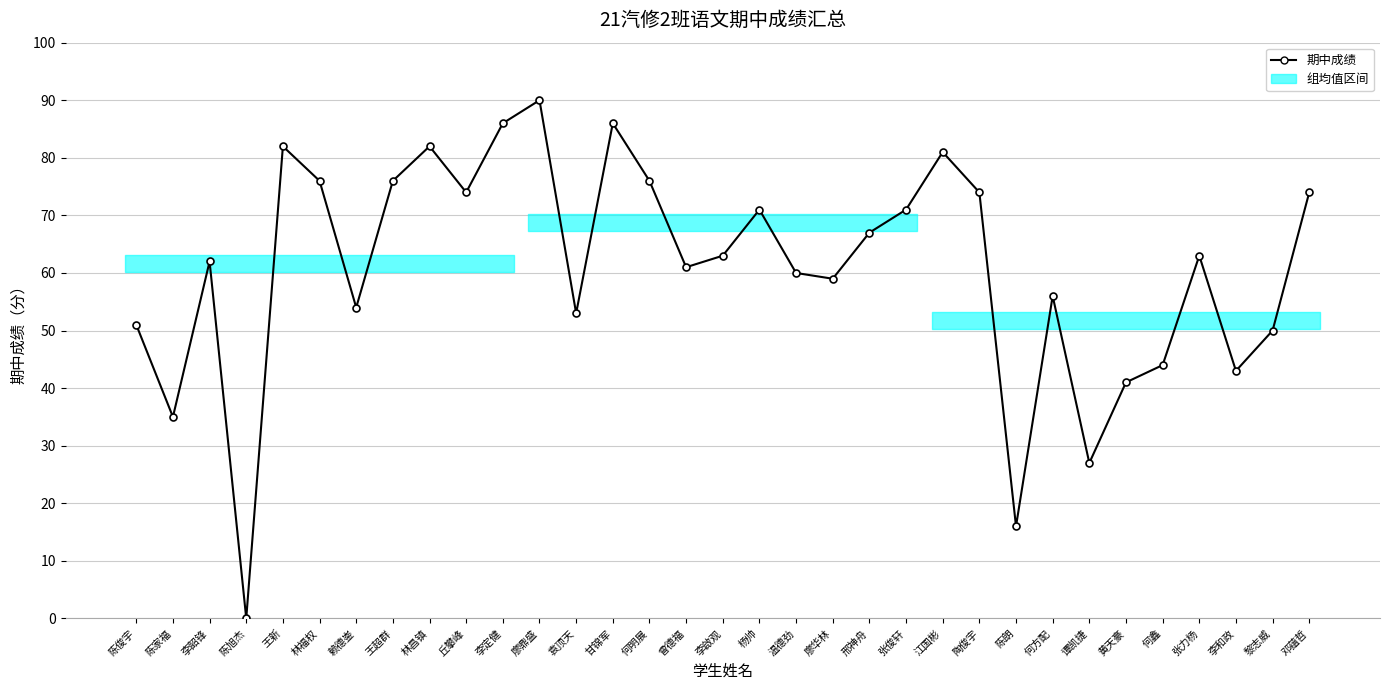

Where does the data first go above 63?

王新